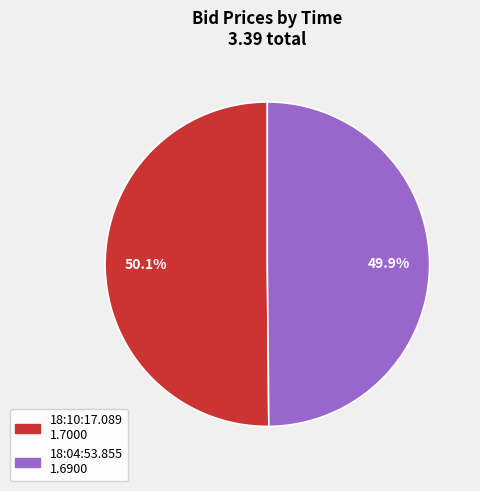

How many segments does this pie chart have?

2